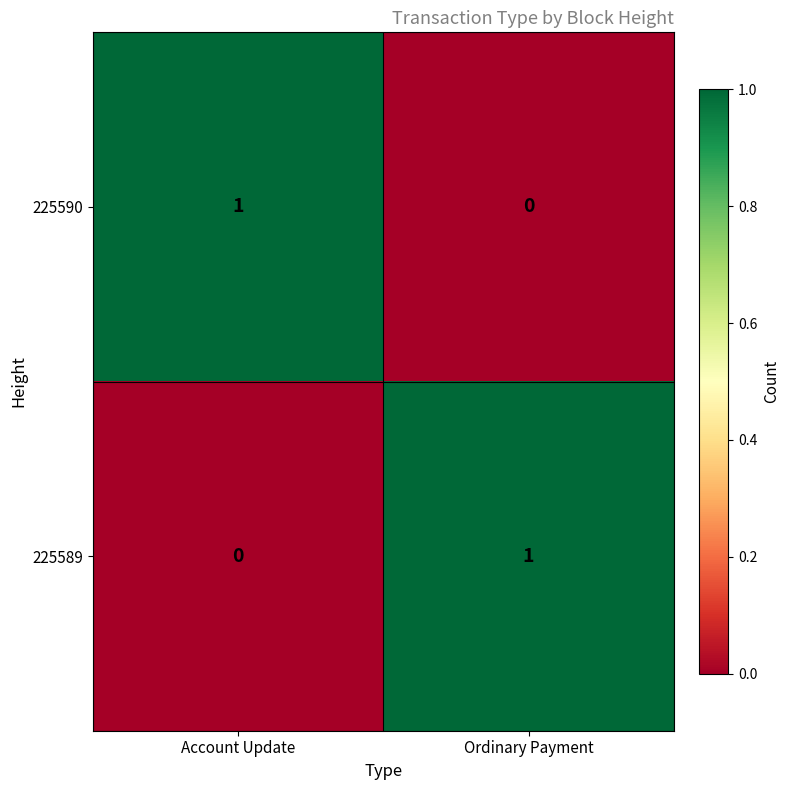

At how many categories does at least one series exceed 0?

2